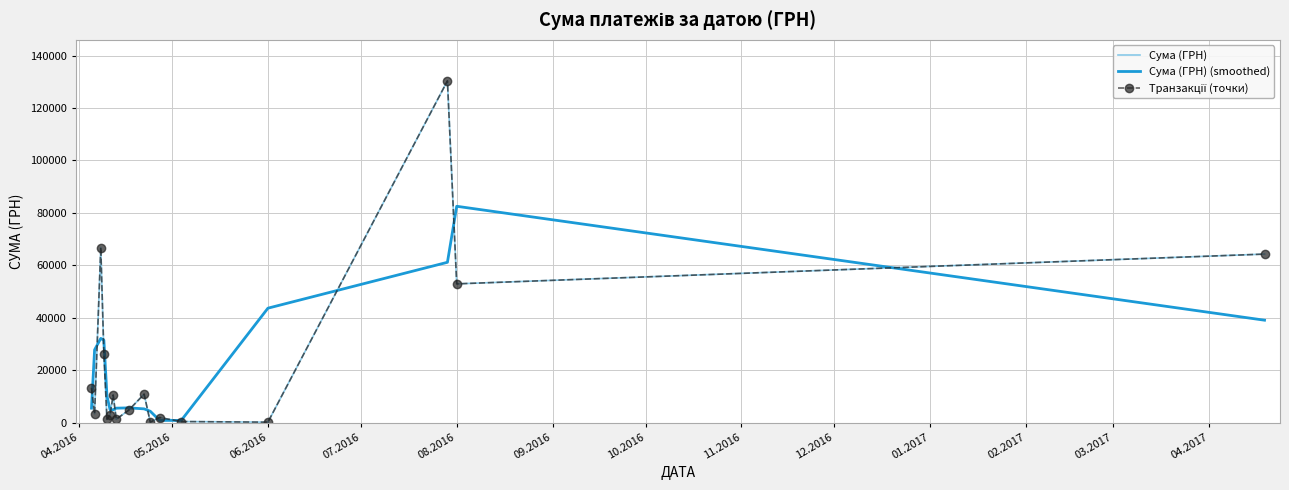

In Сума (ГРН), how many points are lower than both neighbors (excluding endpoints)?

6